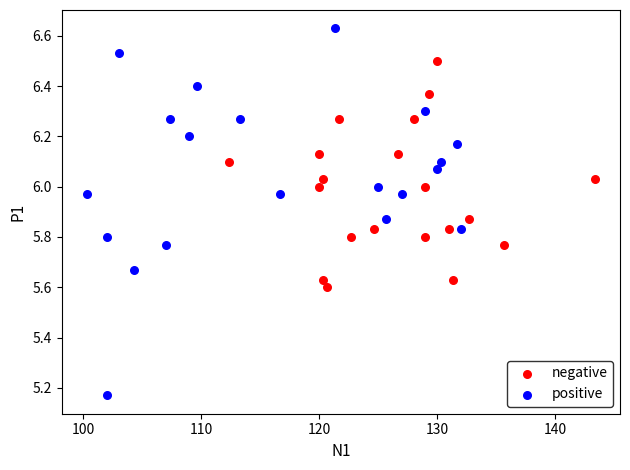

Which series reaches the maximum Y coordinate?

positive